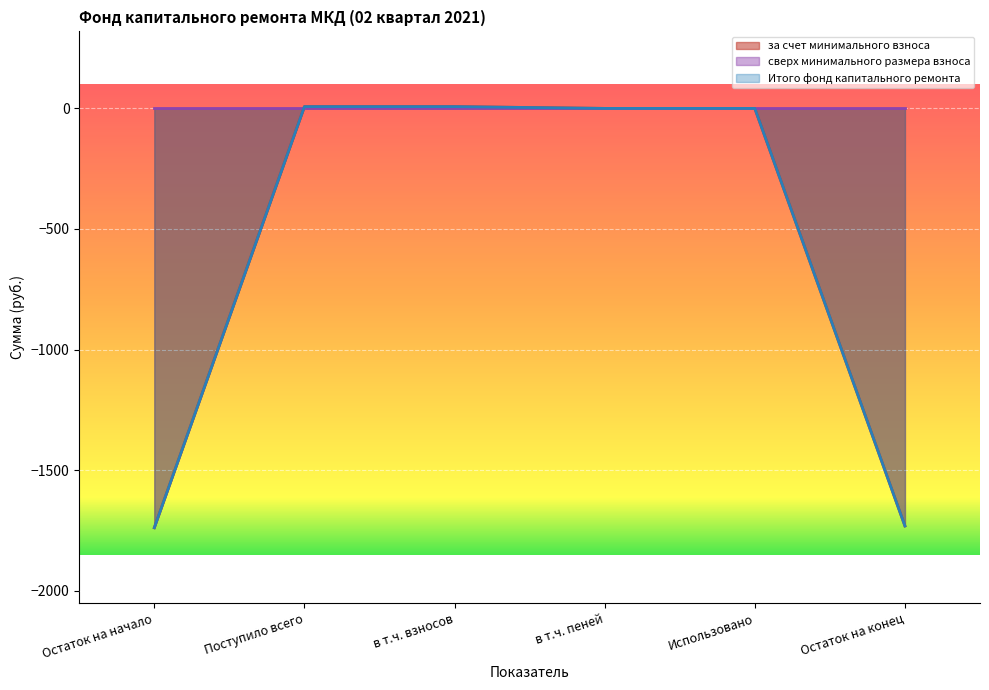

How many categories are shown in the chart?

6